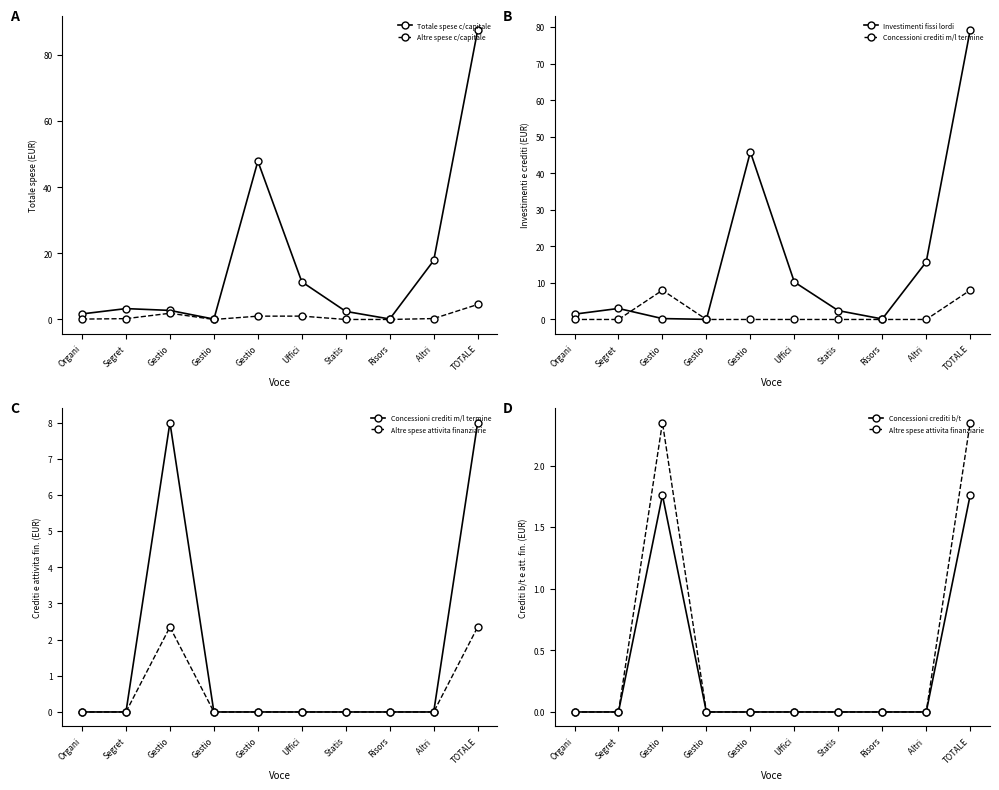

Which series has the largest total across all categories?

Totale spese c/capitale